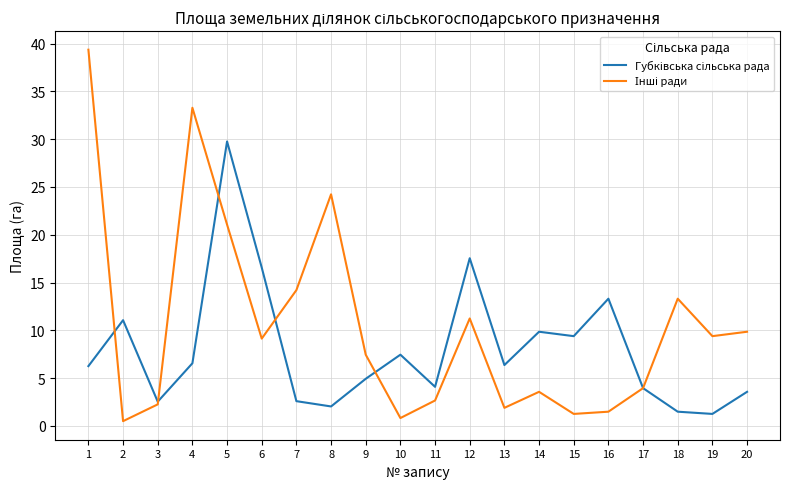

What is the total value across all series at 16?

14.8